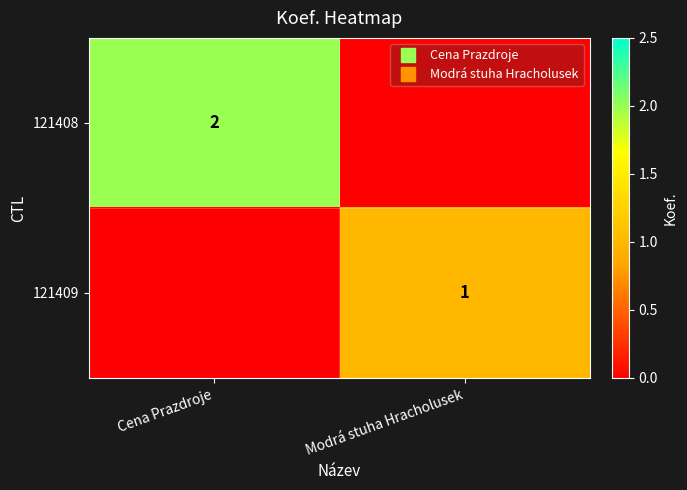

Read the 121408 value at Cena Prazdroje.

2